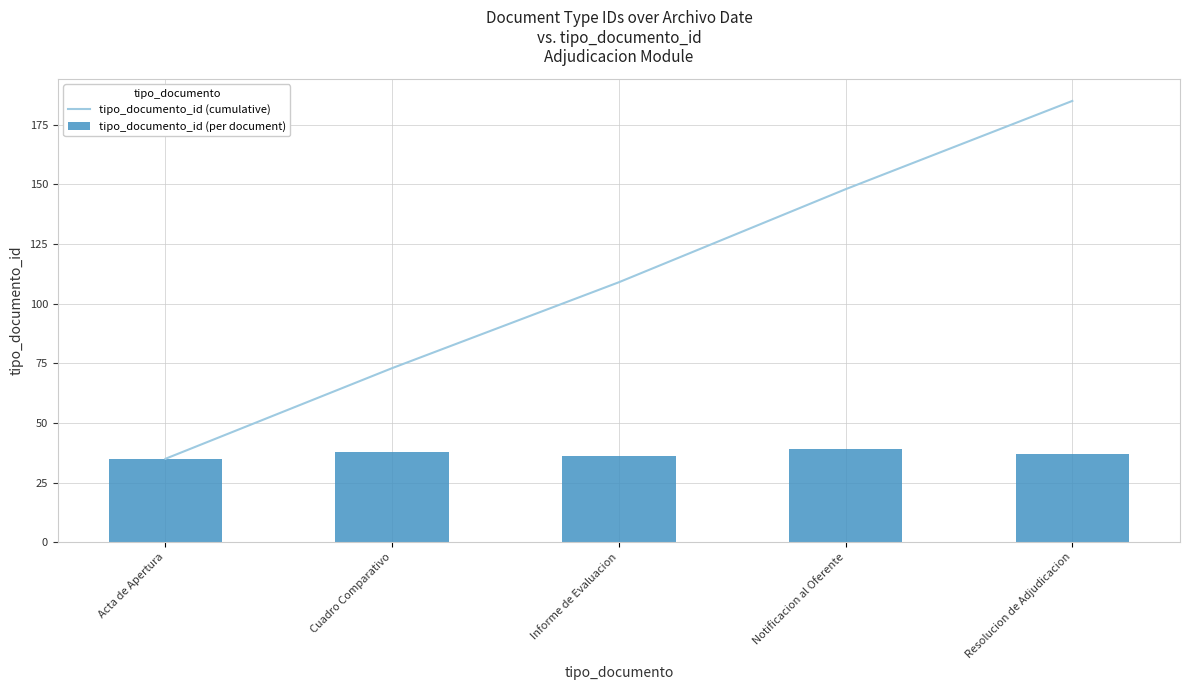

List the labels in order of tipo_documento_id (cumulative) value, smallest first.

Acta de Apertura, Cuadro Comparativo, Informe de Evaluacion, Notificacion al Oferente, Resolucion de Adjudicacion